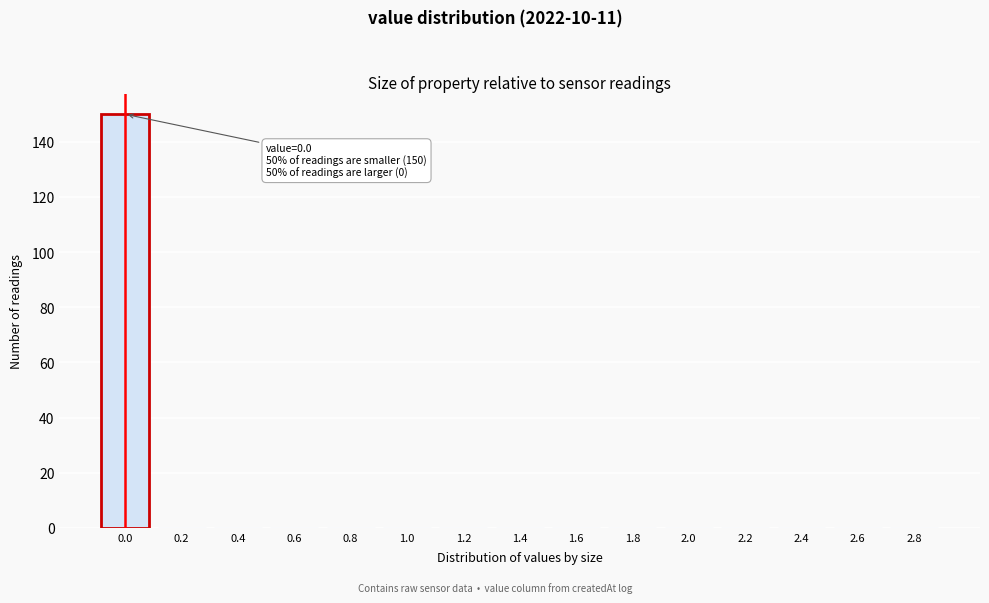

Reading left to right, what are all the values shown in this chart?

0.0=150	0.2=0	0.4=0	0.6=0	0.8=0	1.0=0	1.2=0	1.4=0	1.6=0	1.8=0	2.0=0	2.2=0	2.4=0	2.6=0	2.8=0